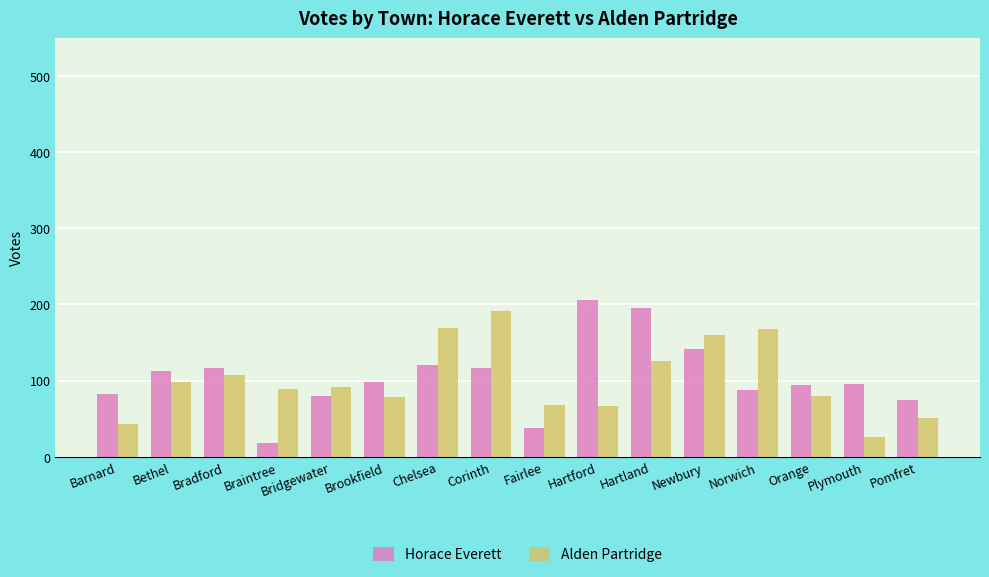

At which category is the sum across all series the highest?

Hartland